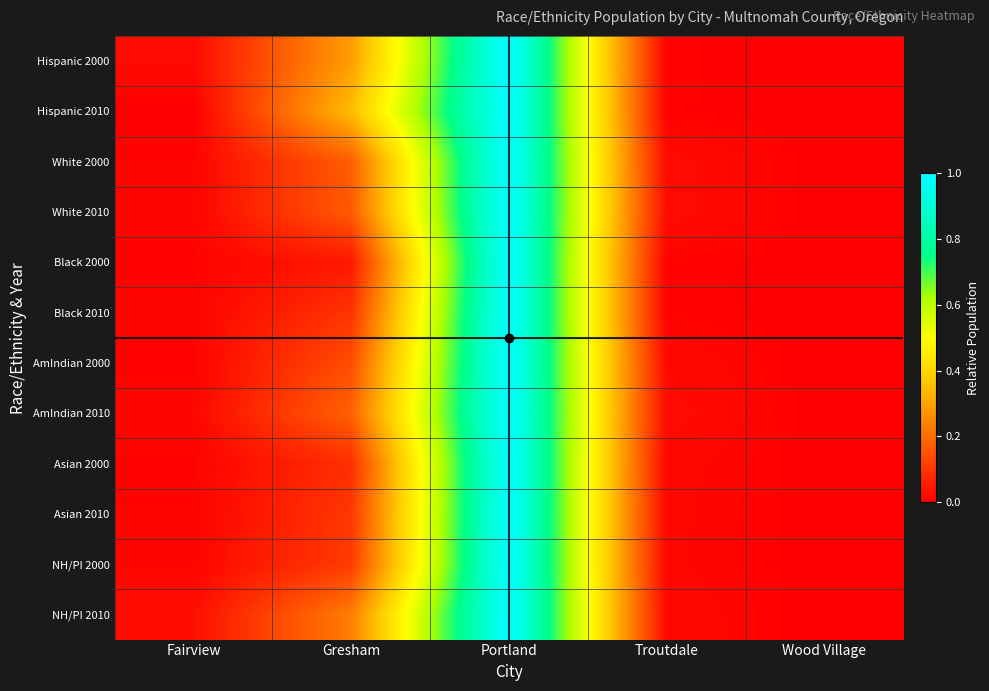

How many data points does each series have?

5